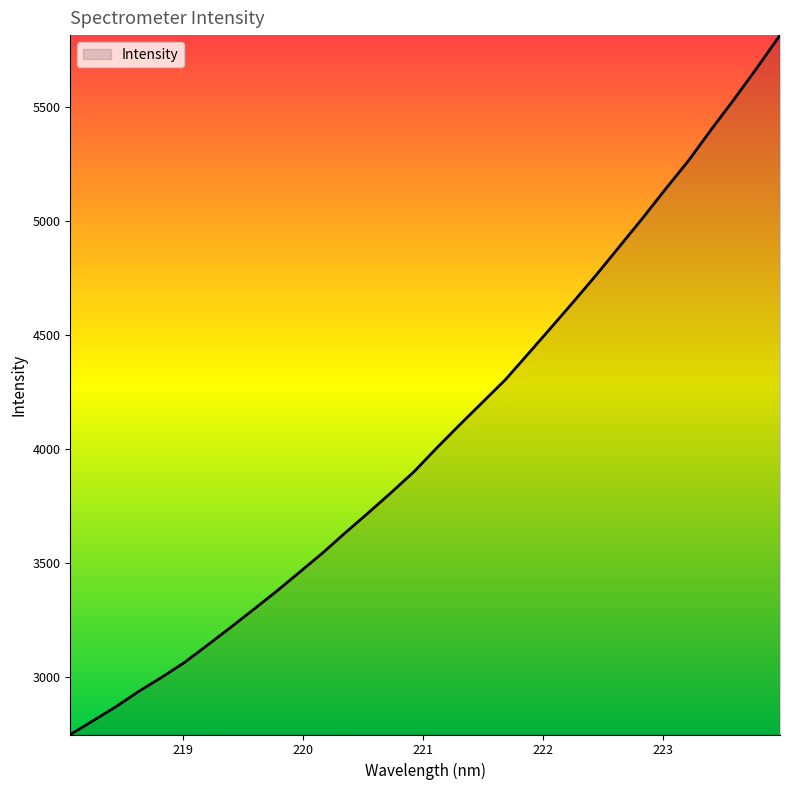

What is the maximum value shown in the chart?

5817.1